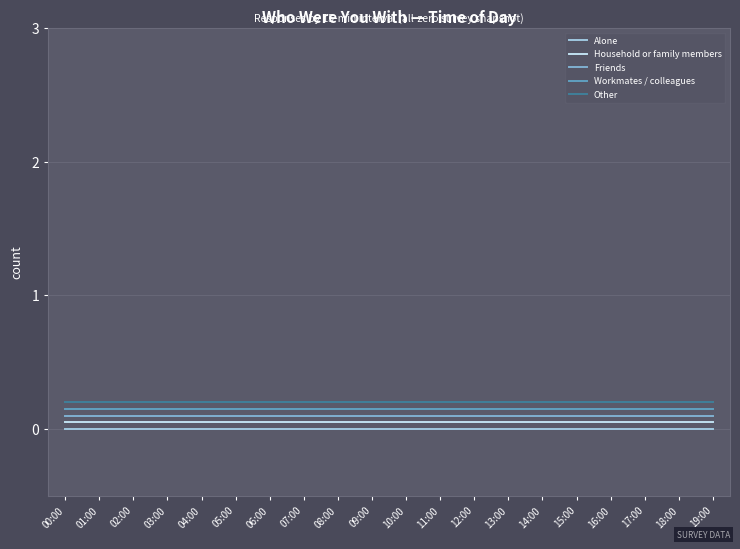

Does the chart display data point markers on the line(s)?

No